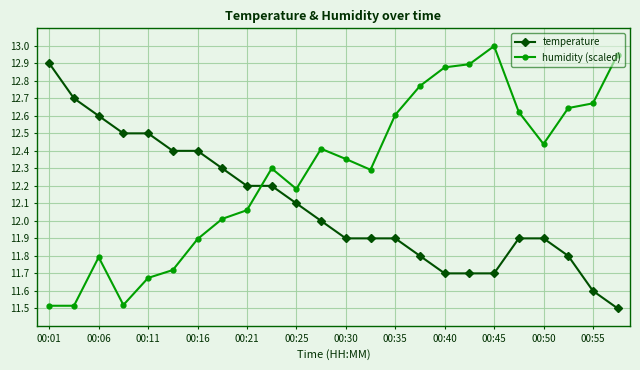

Which series has the largest total across all categories?

humidity (scaled)